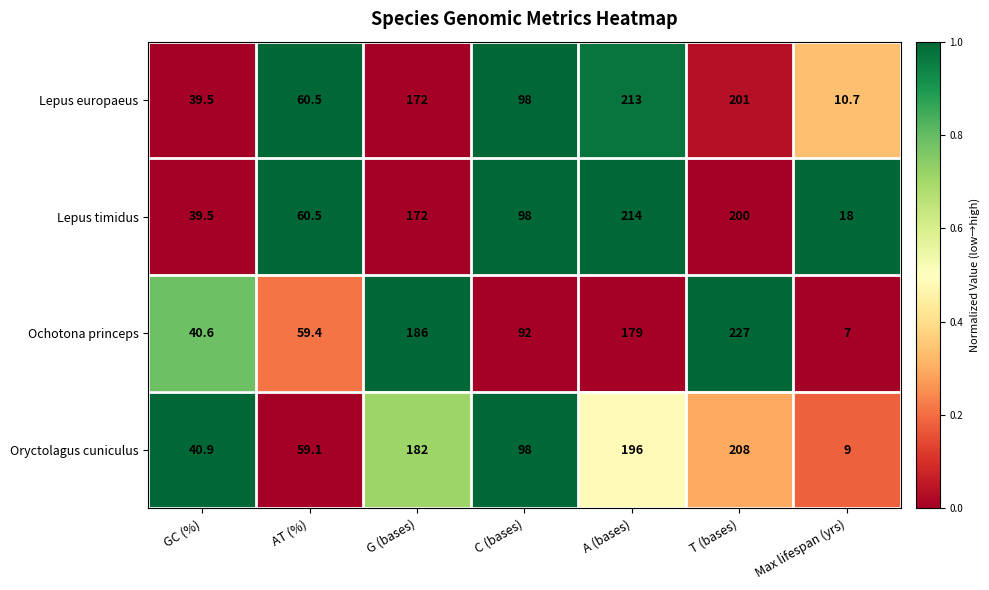

Which series has the largest total across all categories?

Lepus timidus